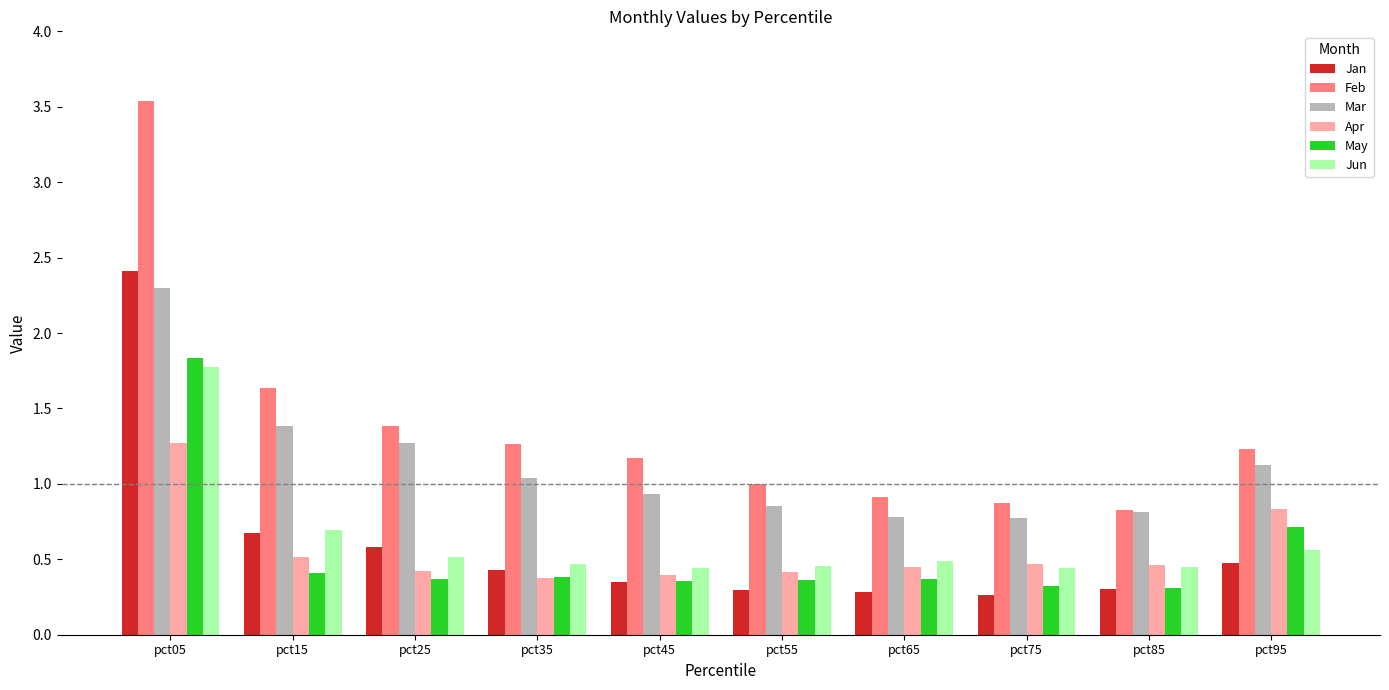

The value of Mar at pct75 is 0.8. True or false?

True